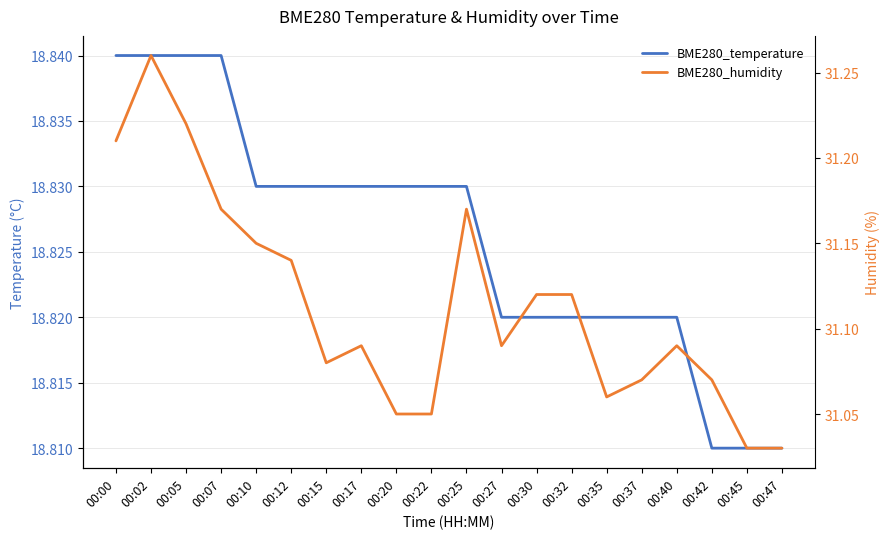

What is the sum of all BME280_humidity values?

622.3